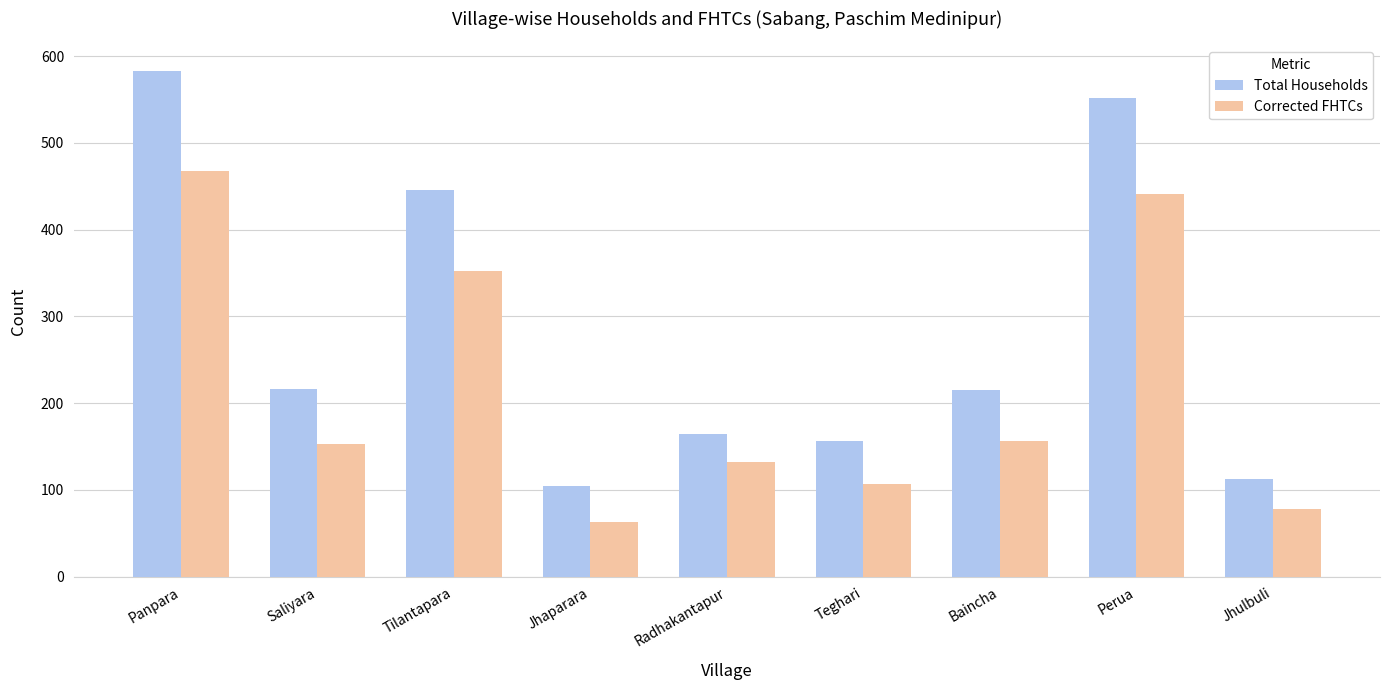

What is the label of the 2nd bar from the right?

Perua